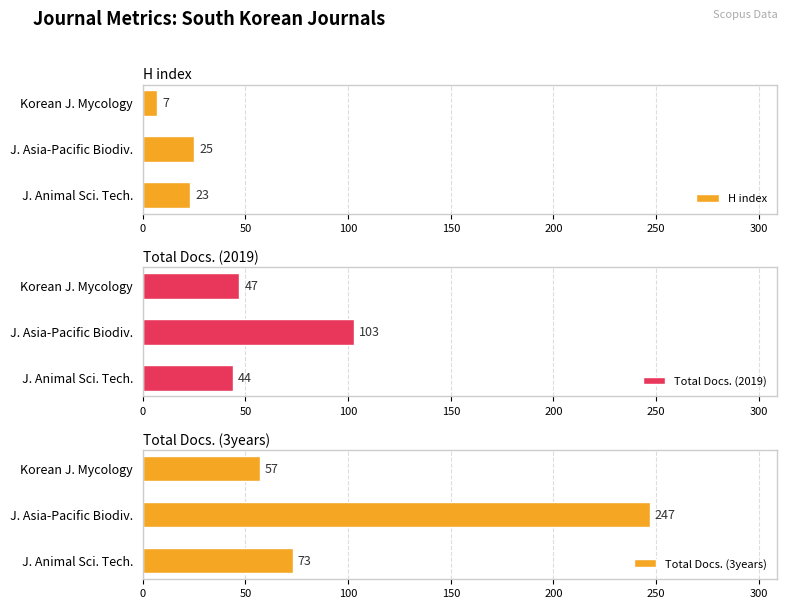

What is the sum of all H index values?

55